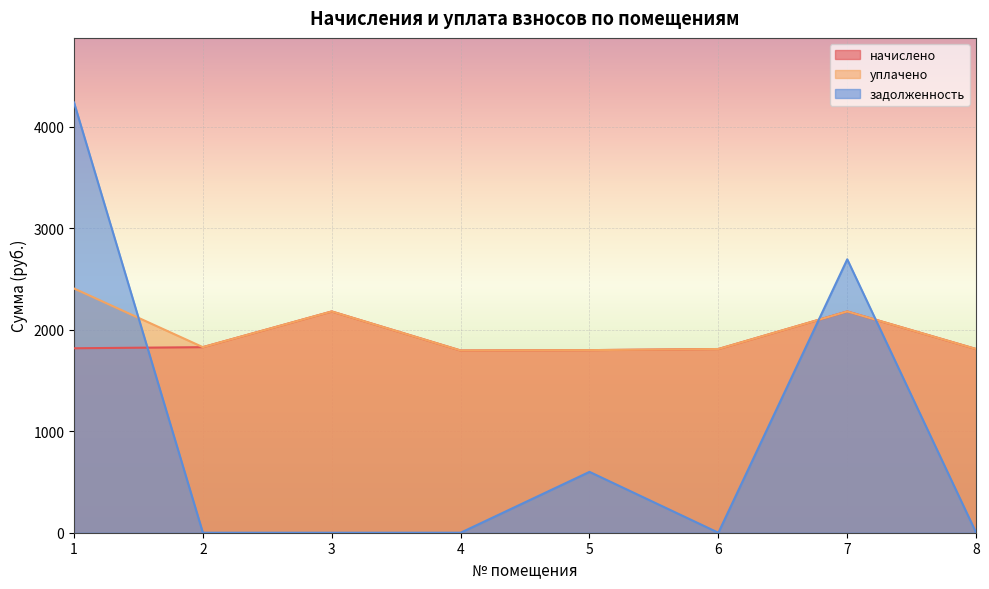

Rank the series by their maximum value, from highest to lowest.

задолженность, уплачено, начислено